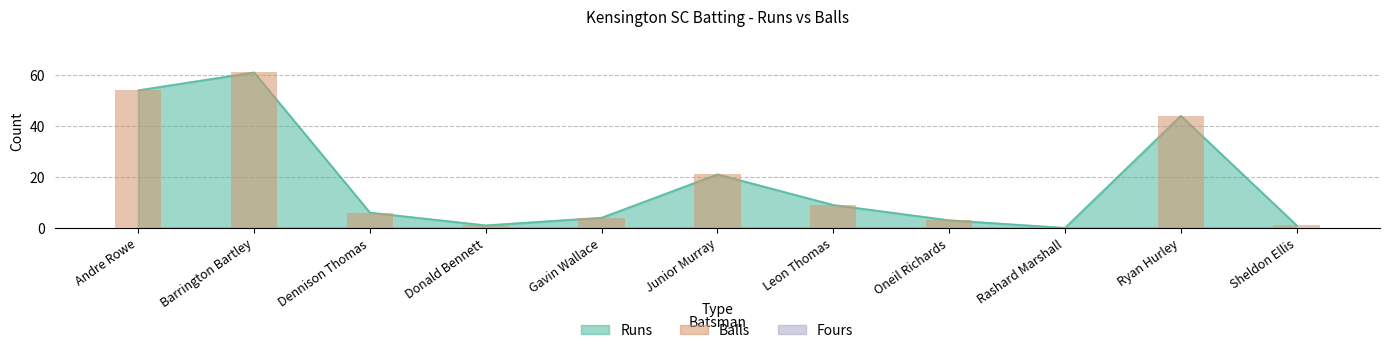

Rank the categories by value from lowest to highest.

Rashard Marshall, Donald Bennett, Sheldon Ellis, Oneil Richards, Gavin Wallace, Dennison Thomas, Leon Thomas, Junior Murray, Ryan Hurley, Andre Rowe, Barrington Bartley